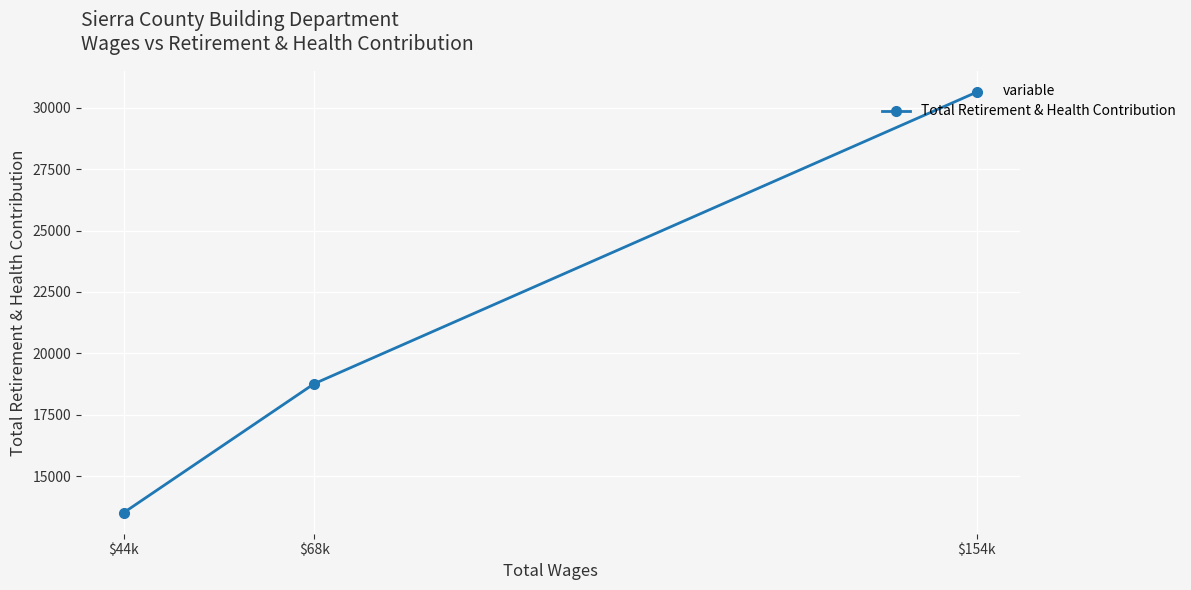

What is the minimum value shown in the chart?

13511